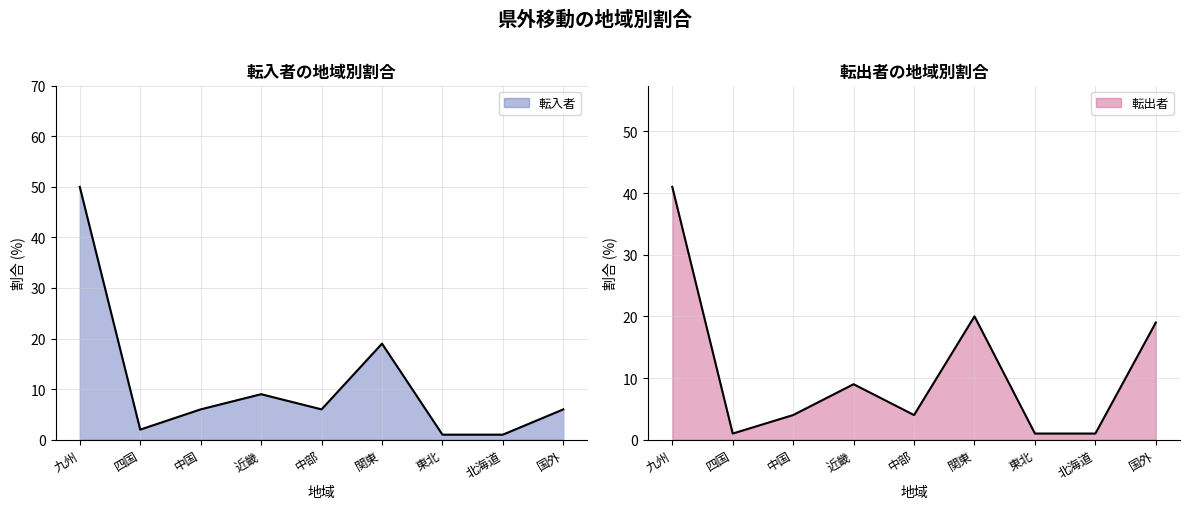

How many lines are shown in the chart?

2